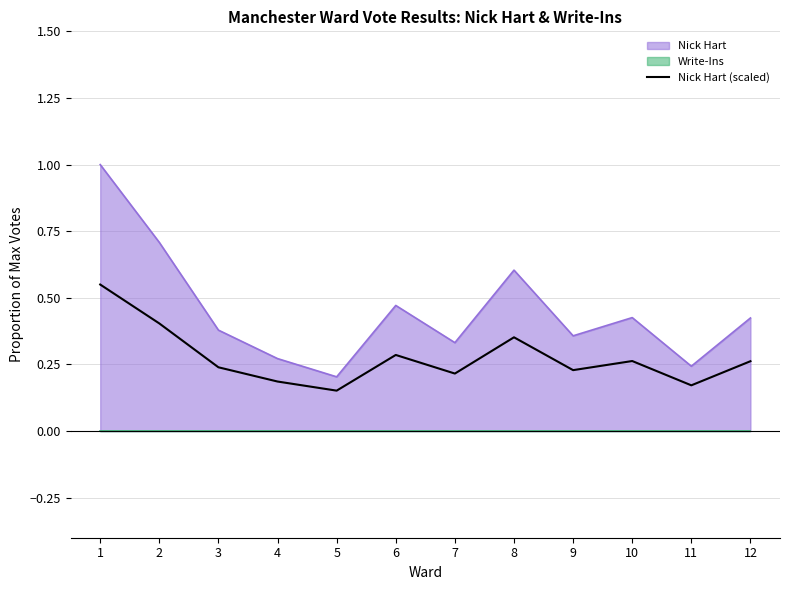

Which has a higher value, 10 or 4?

10